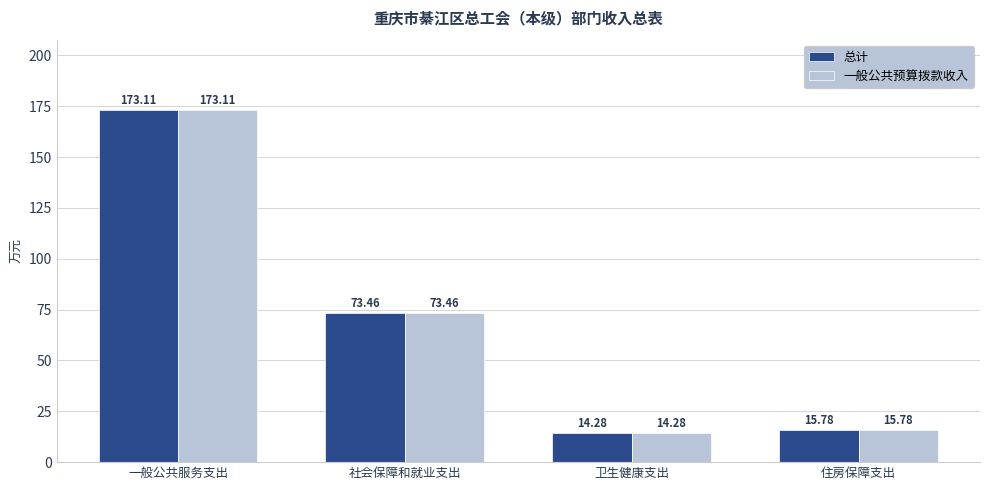

Rank the categories by 总计 value from lowest to highest.

卫生健康支出, 住房保障支出, 社会保障和就业支出, 一般公共服务支出